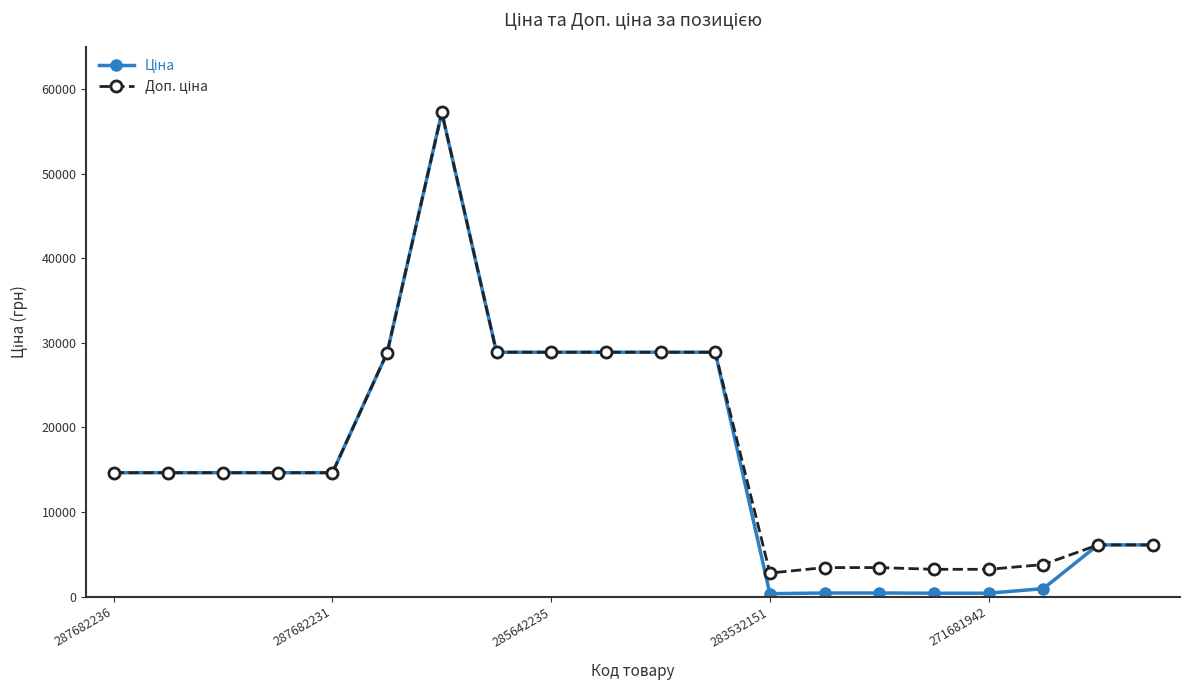

What is the greatest value displayed?

57235.5